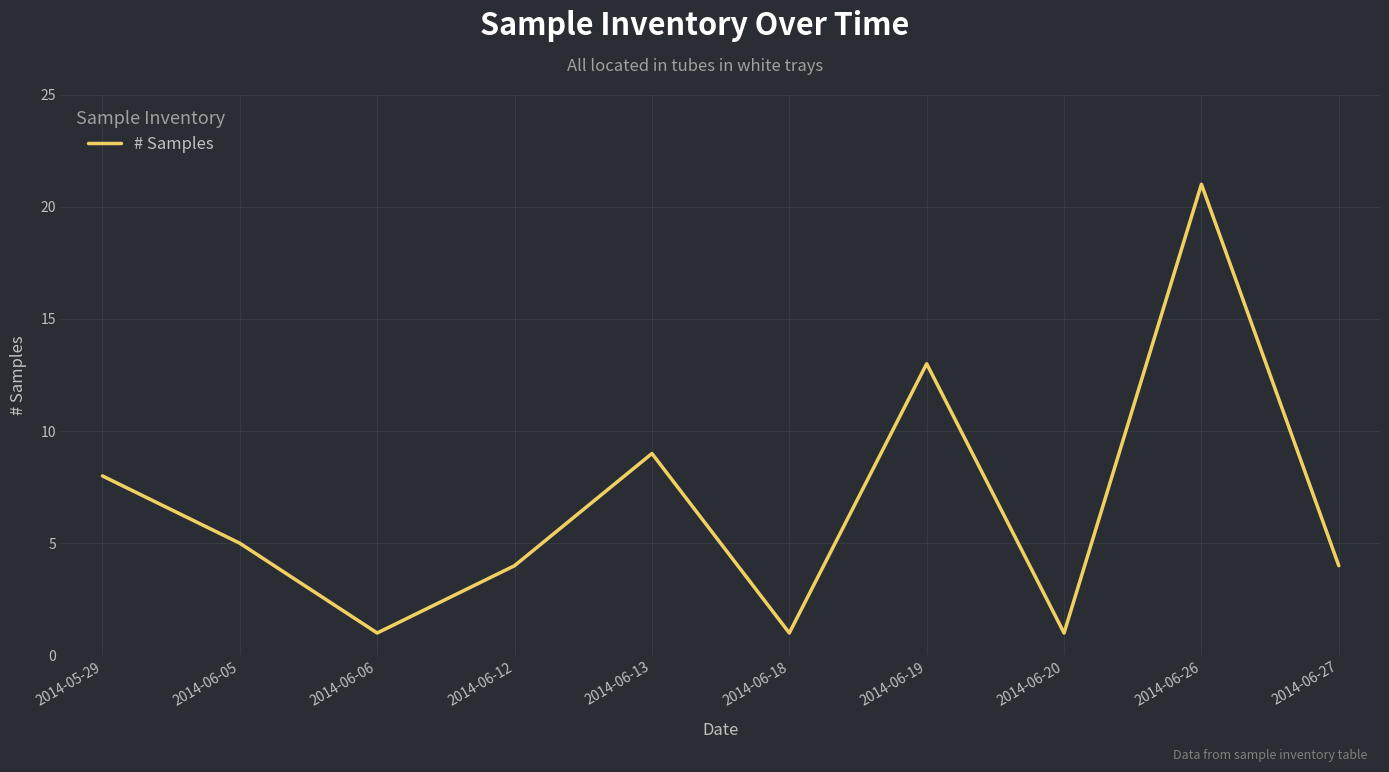

True or false: the data shows 5 at 2014-06-19.

False